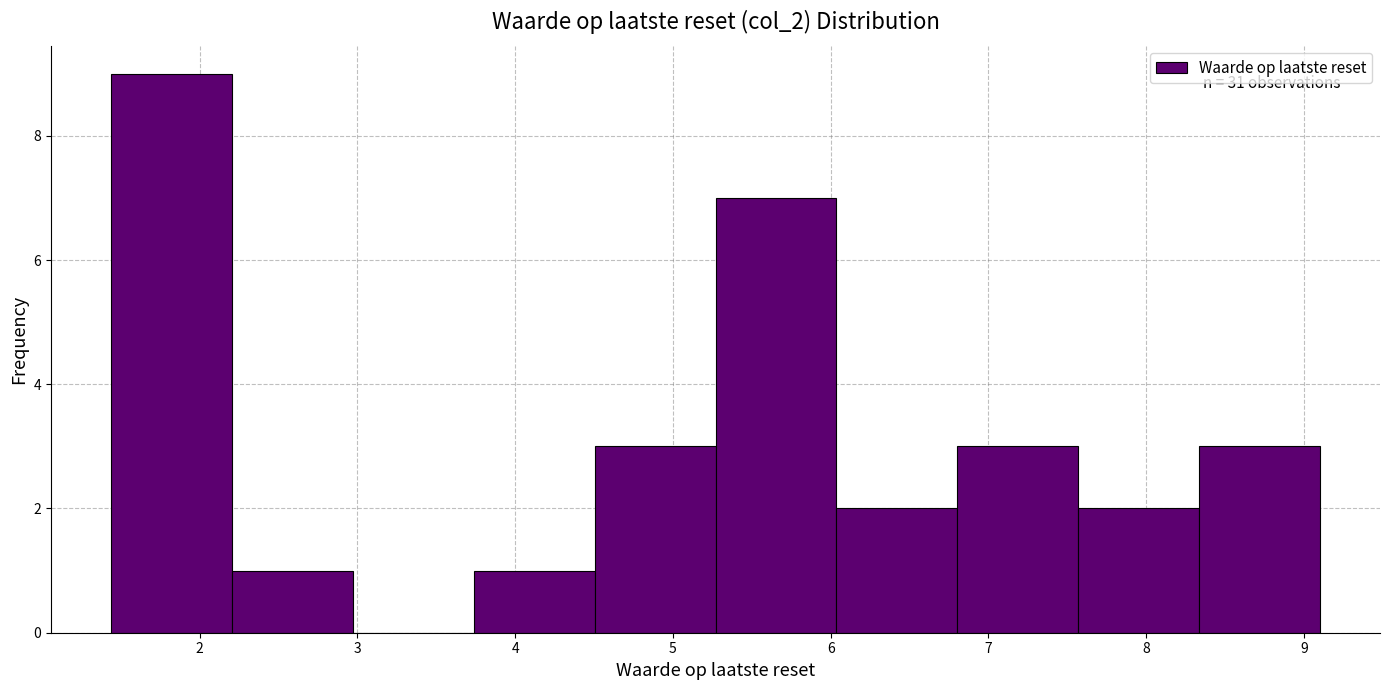

Which range on the x-axis has the tallest bar?

1.4 to 2.2